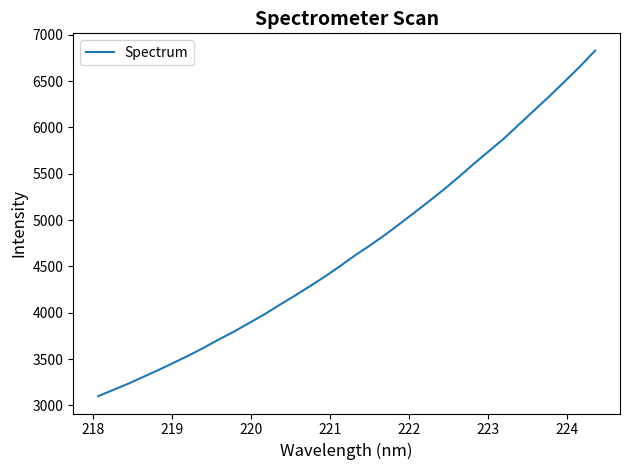

What is the greatest value displayed?

6828.3